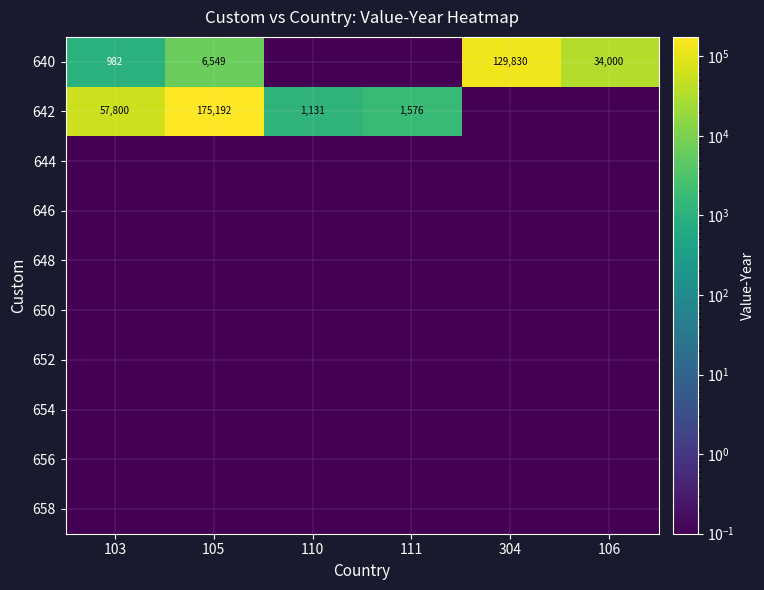

What is the difference between the 642 values at 110 and 111?

445.0